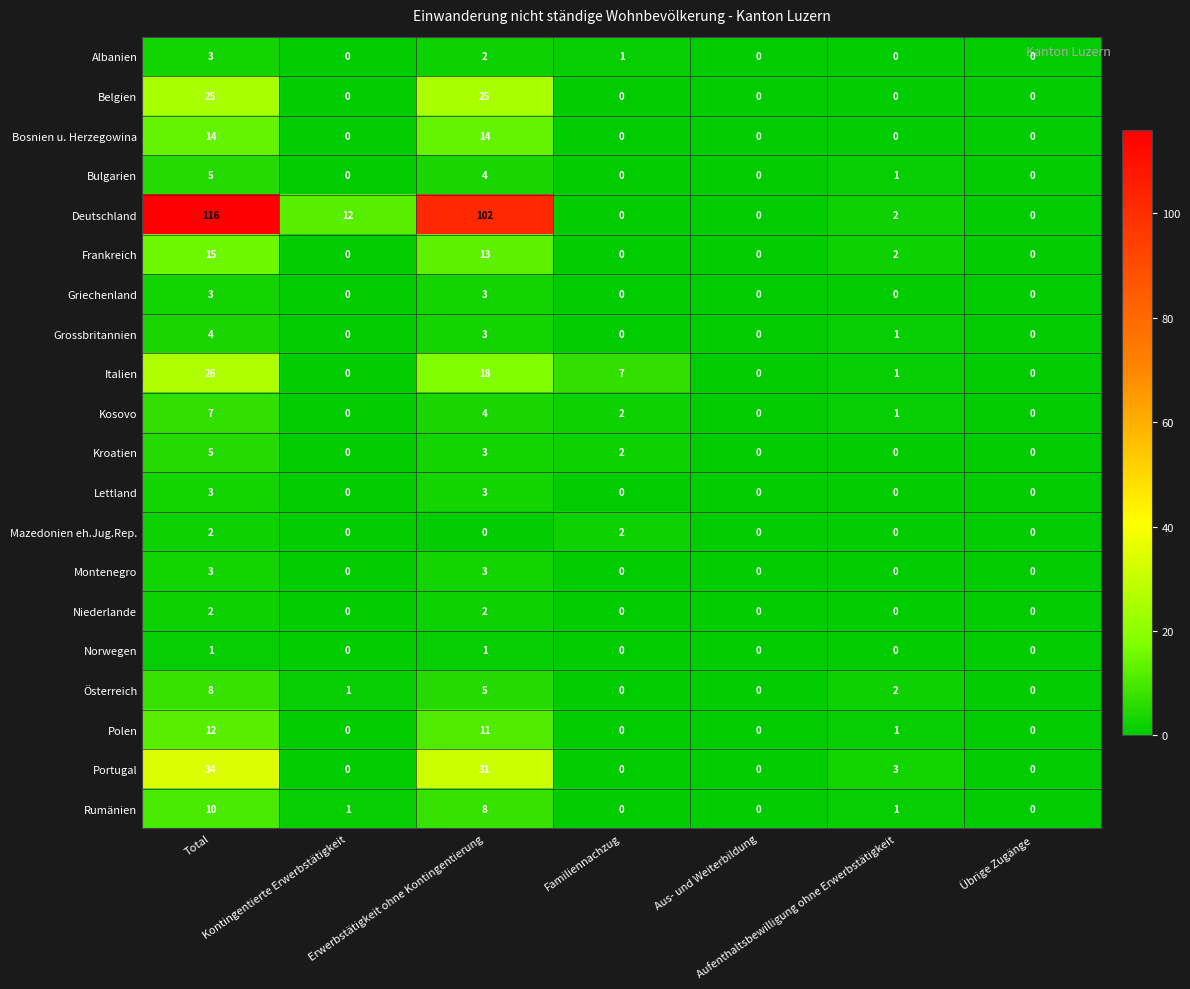

What is the greatest value displayed?

116